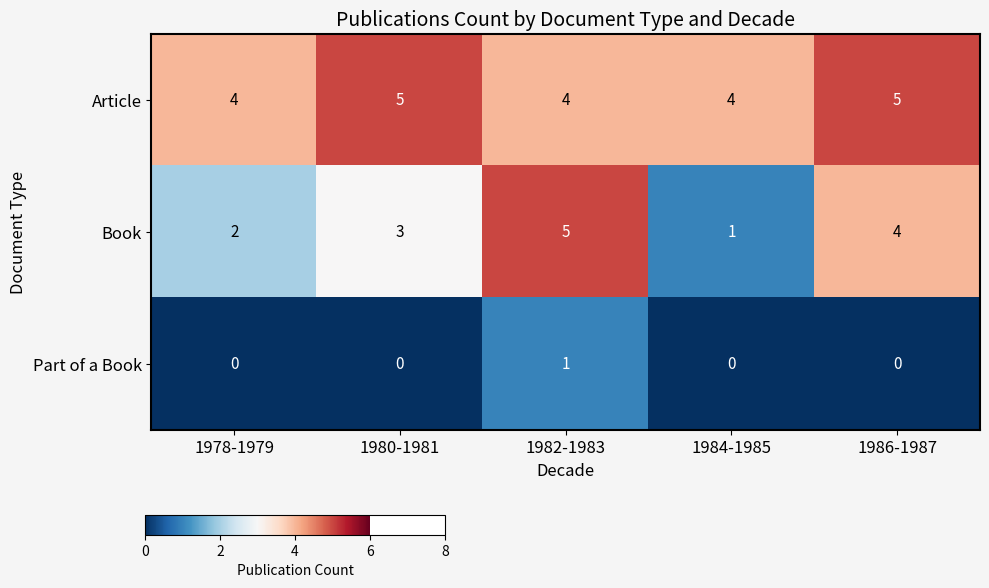

Between 1984-1985 and 1986-1987, which series saw the biggest shift?

Book